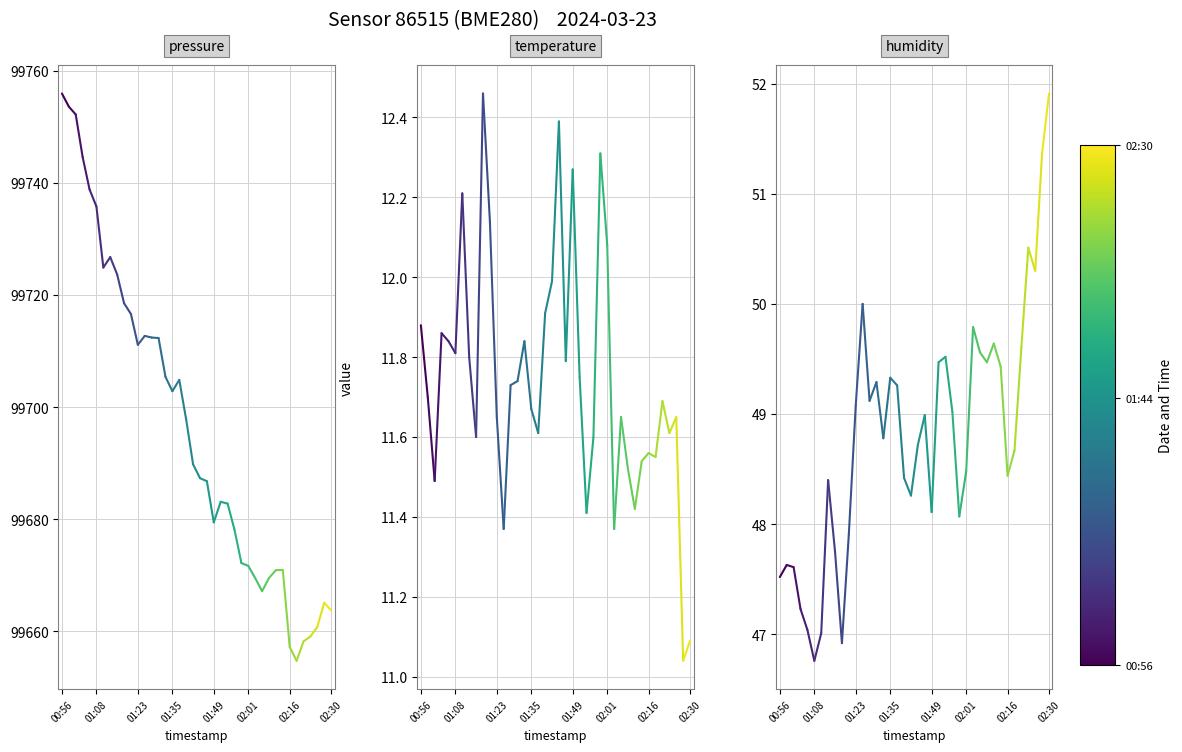

Which has a higher value, 01:08 or 00:56?

00:56